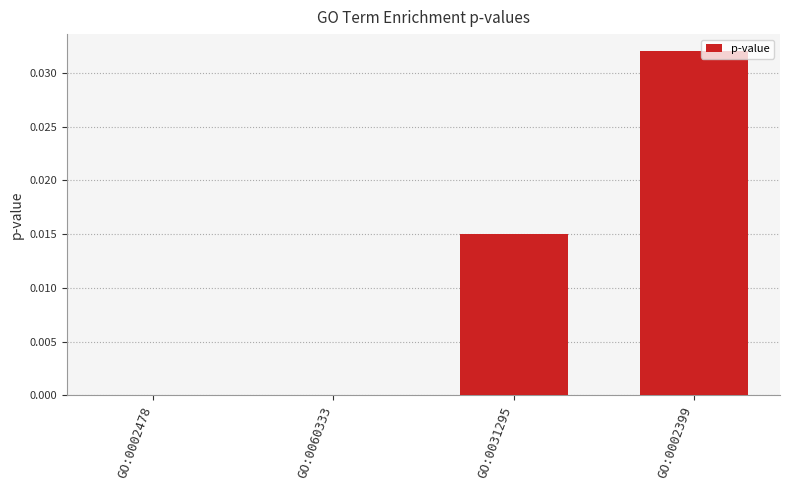

Are the bars horizontal?

No